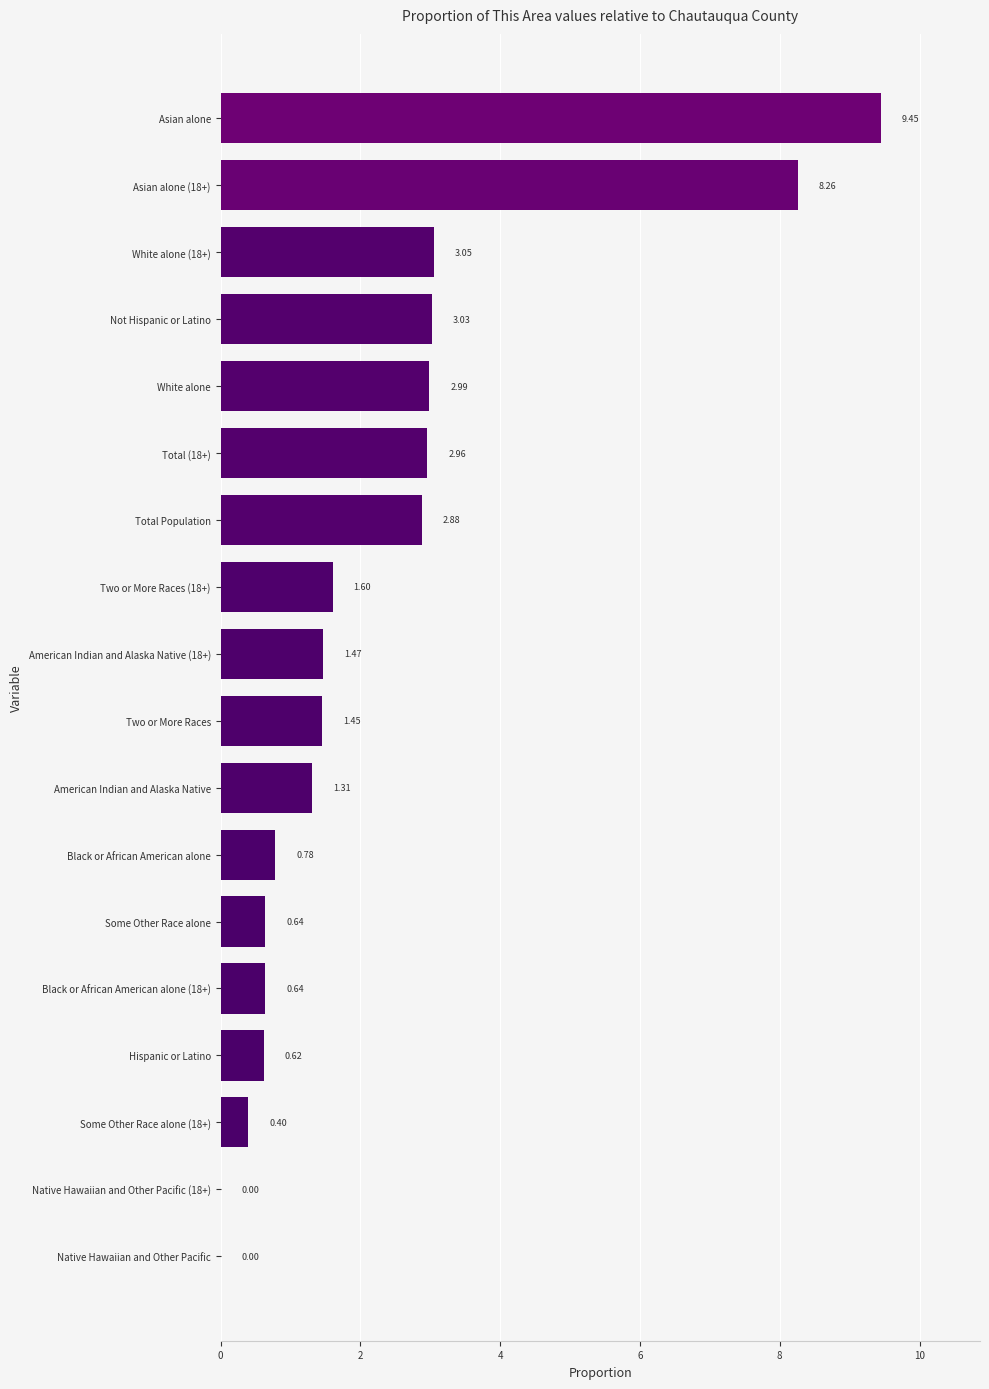

Between American Indian and Alaska Native (18+) and Hispanic or Latino, which is larger?

American Indian and Alaska Native (18+)